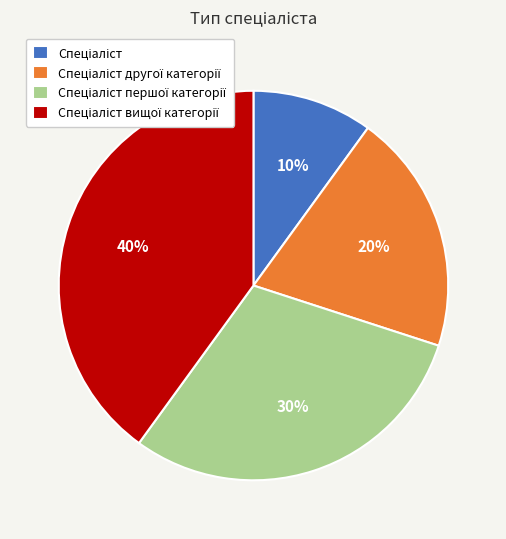

To the nearest percent, what is the difference between the largest and smallest slice percentages?

30%